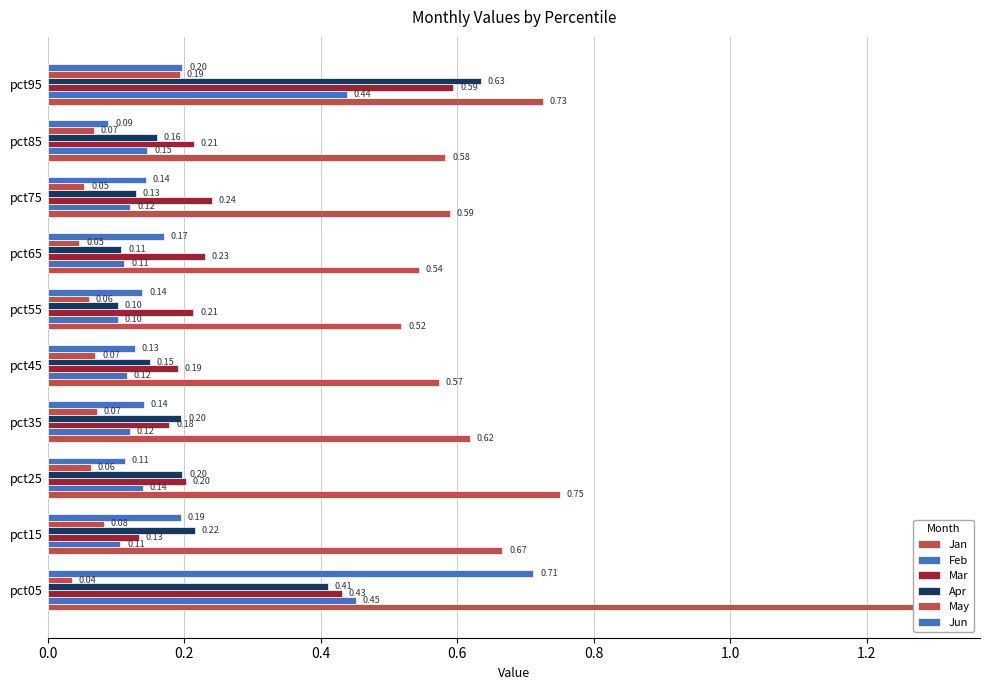

What is the maximum value shown in the chart?

1.3